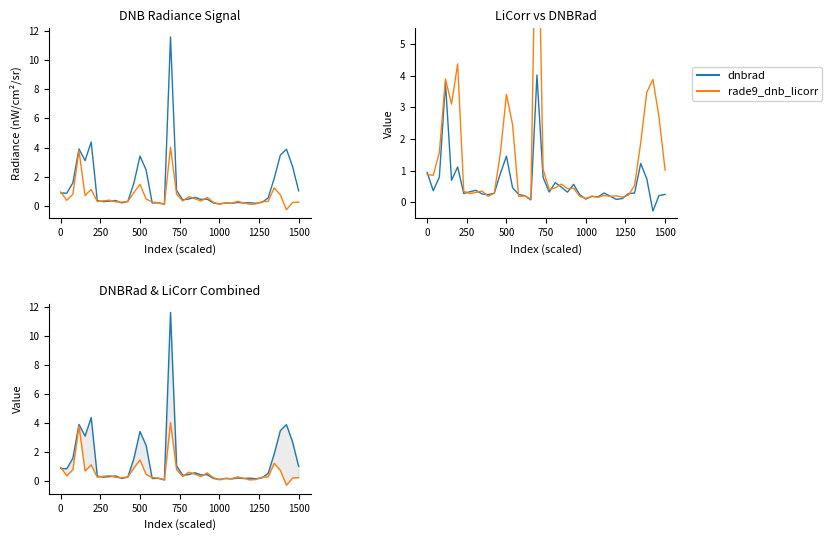

How many lines are shown in the chart?

2